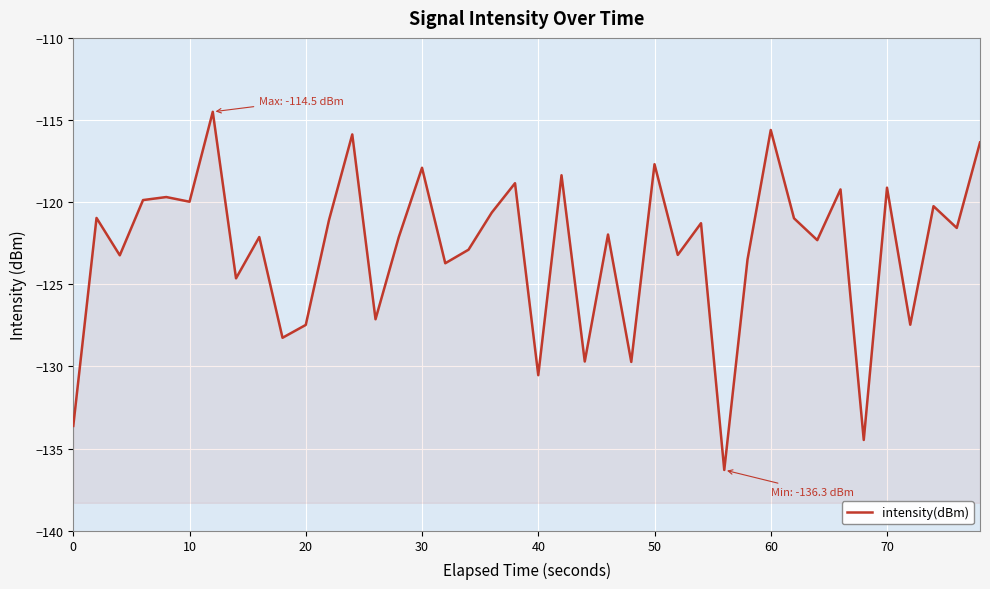

What is the value of the 7th point from the left?

-114.5